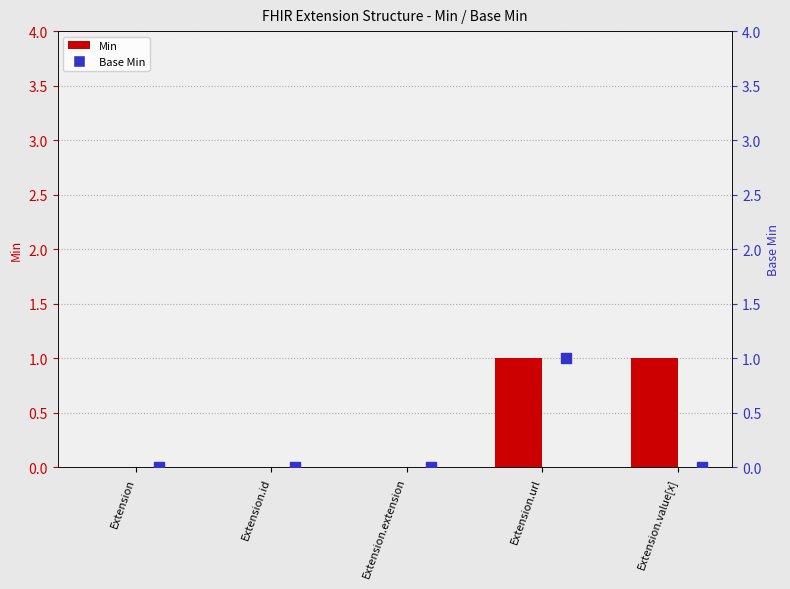

Is the value of Min at Extension.url greater than the value of Base Min at Extension.url?

No